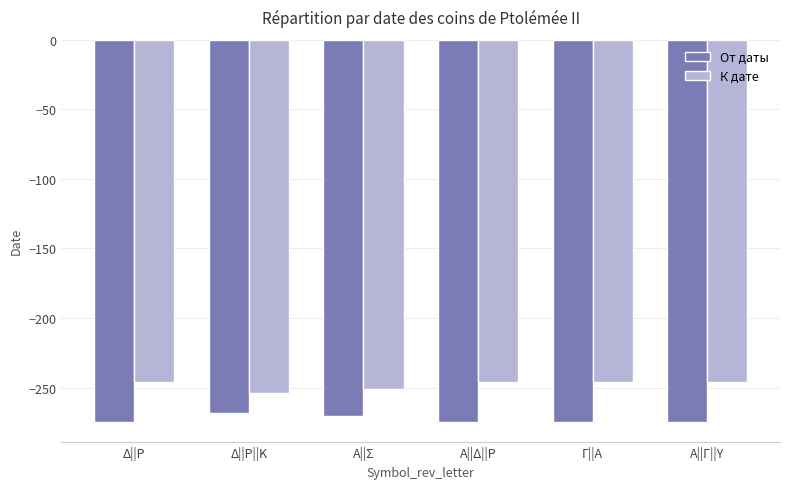

What is the smallest value displayed?

-275.0